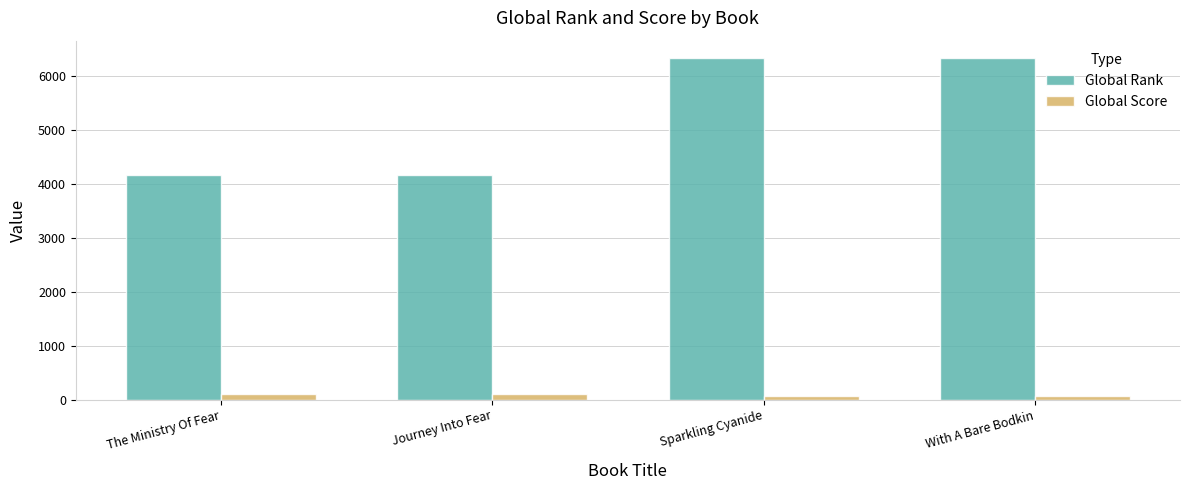

Is the value of Global Rank at Sparkling Cyanide greater than the value of Global Score at With A Bare Bodkin?

Yes